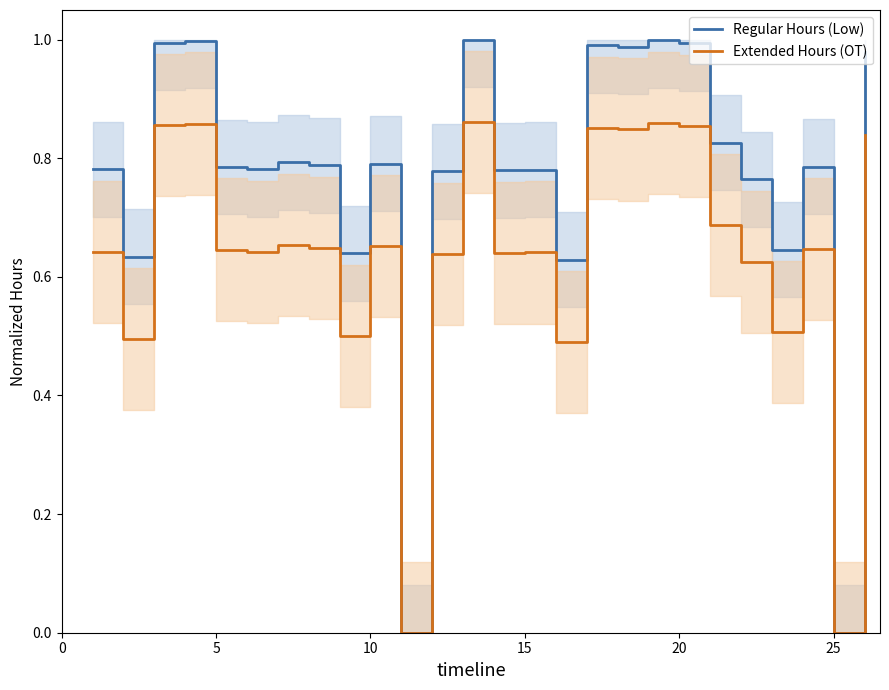

How many lines are shown in the chart?

2